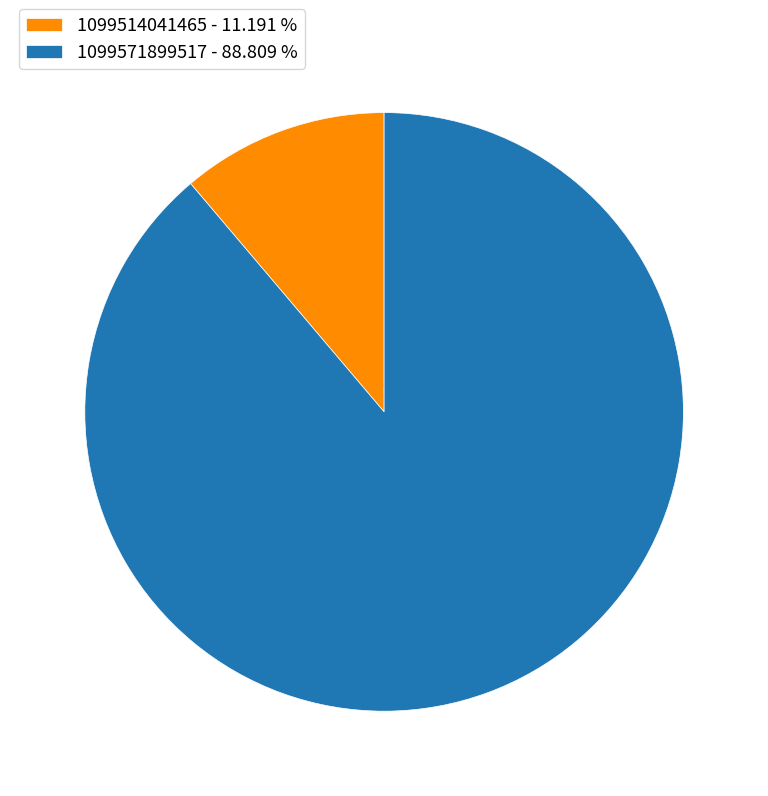

Between 1099514041465 - 11.191 % and 1099571899517 - 88.809 %, which is larger?

1099571899517 - 88.809 %